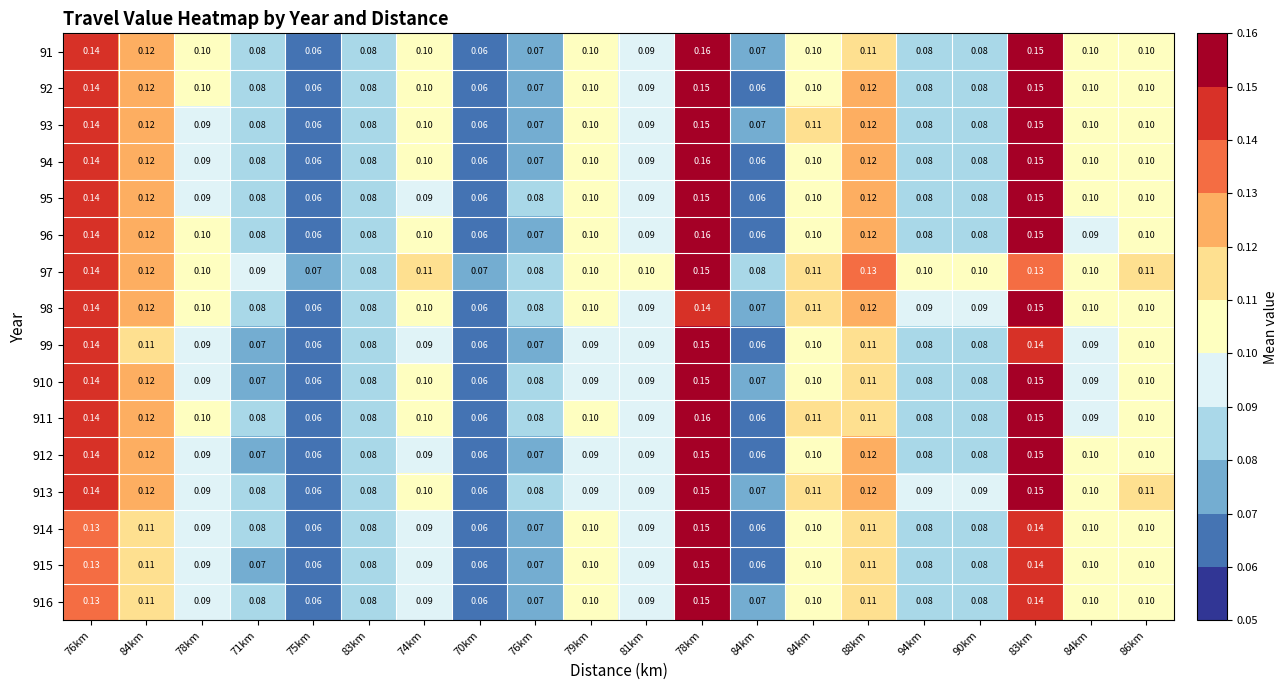

How many distinct data groups are displayed?

16